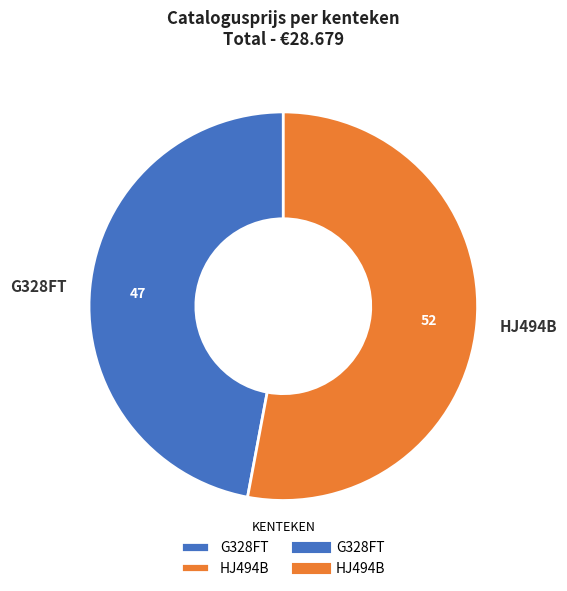

Does G328FT account for over 50% of the chart?

No